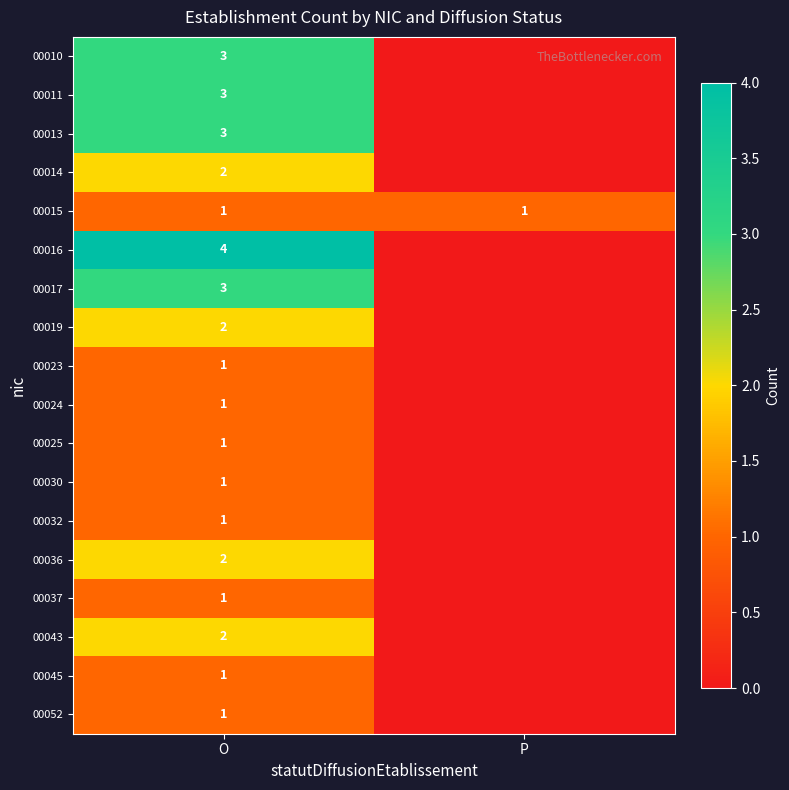

The 00024 series shows 1 at O. True or false?

True